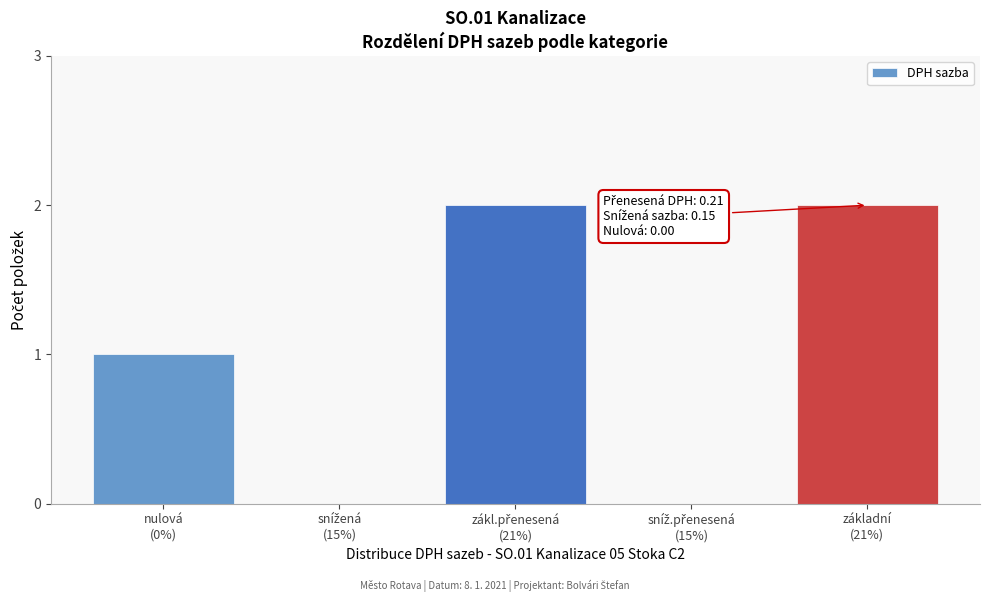

What is the sum of all values?

5